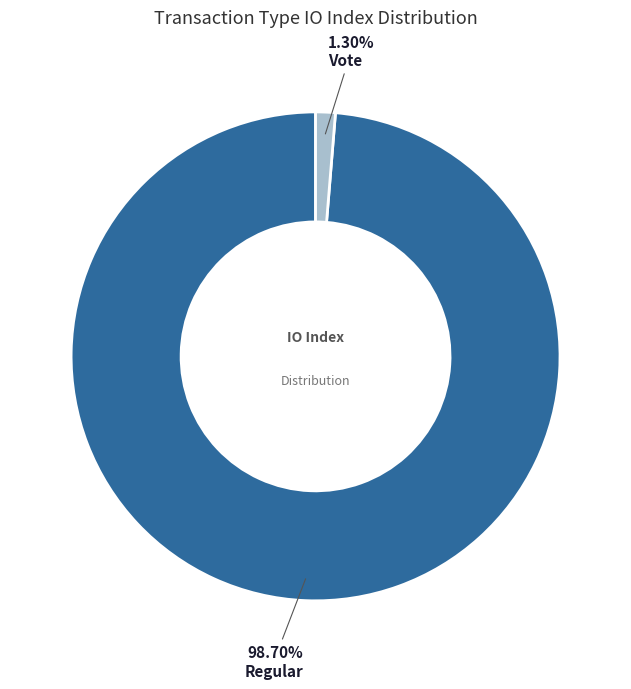

Does any single category account for the majority?

Yes